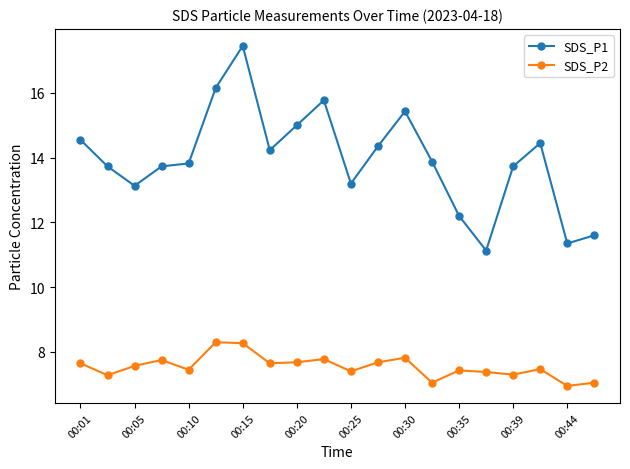

At how many categories does at least one series exceed 11?

20